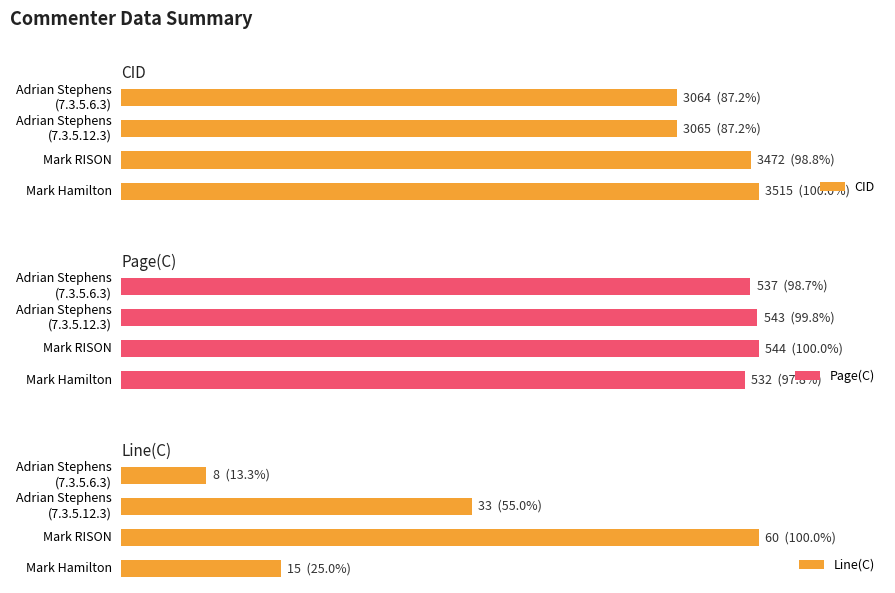

What is the difference between the maximum and second lowest values in the Line(C) series?

75.0